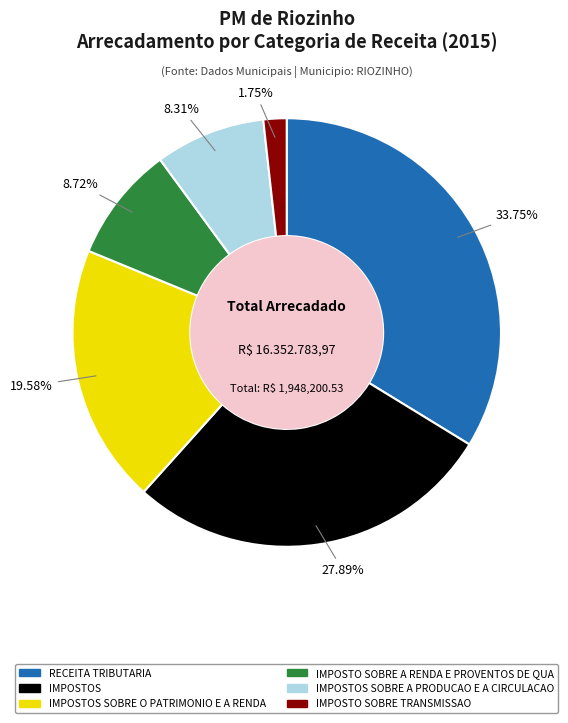

To the nearest percent, what percentage of the pie is IMPOSTOS SOBRE O PATRIMONIO E A RENDA?

20%